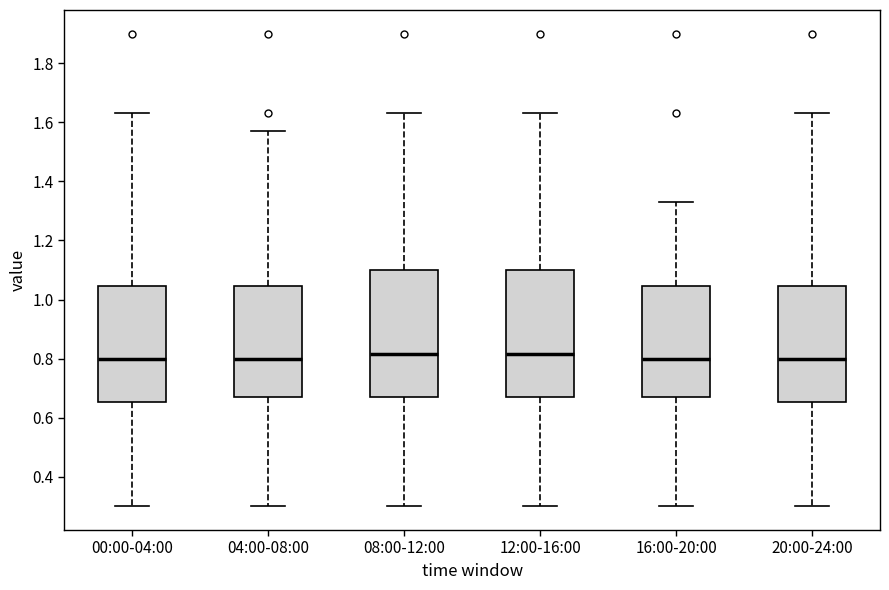

Reading left to right, transcribe this box plot: for each box, give where its median line is, the range the box spans, and where its two whiskers end, as read against the y-axis. The values are not printed on the chart, so give them approximately, as read against the axis.

00:00-04:00: median 0.80, box 0.66 to 1.04, whiskers 0.30 to 1.64
04:00-08:00: median 0.80, box 0.68 to 1.04, whiskers 0.30 to 1.58
08:00-12:00: median 0.82, box 0.68 to 1.10, whiskers 0.30 to 1.64
12:00-16:00: median 0.82, box 0.68 to 1.10, whiskers 0.30 to 1.64
16:00-20:00: median 0.80, box 0.68 to 1.04, whiskers 0.30 to 1.34
20:00-24:00: median 0.80, box 0.66 to 1.04, whiskers 0.30 to 1.64